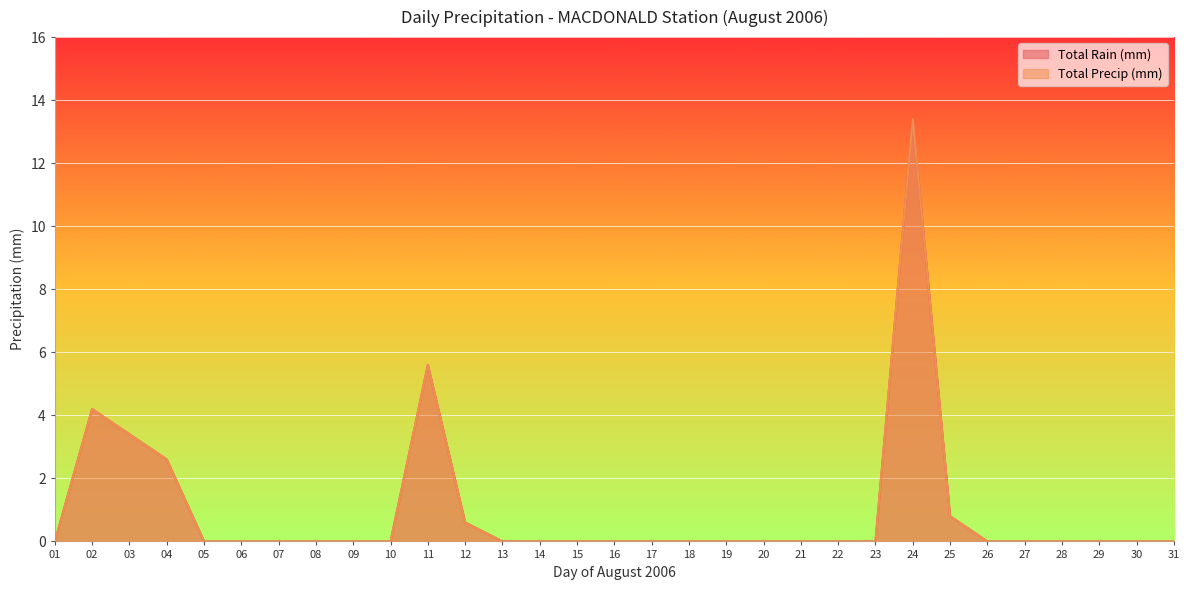

Read the Total Precip (mm) value at 24.

13.4